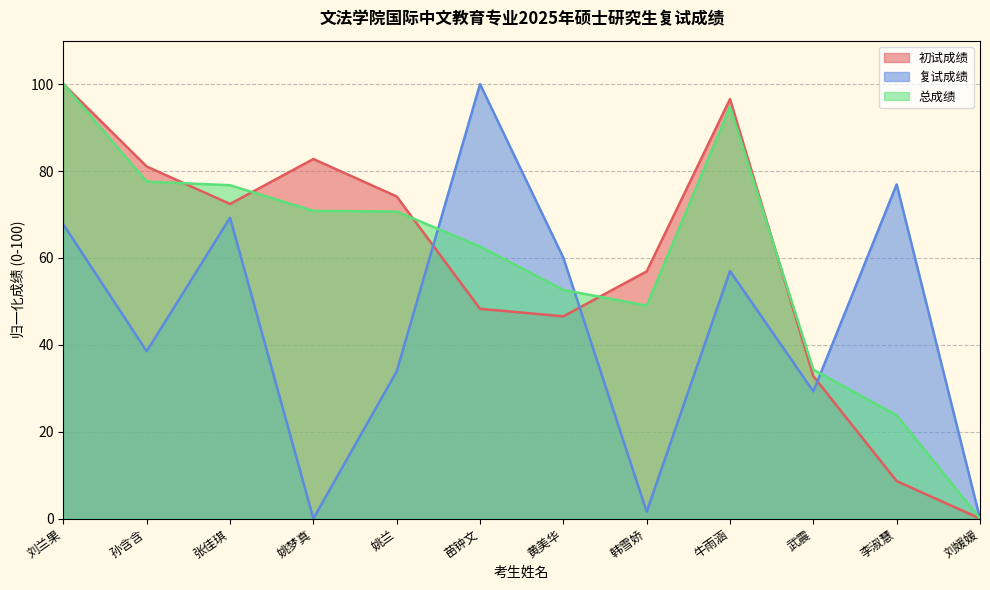

Reading left to right, list all the values displayed in this chart.

初试成绩: 100.0	81.0	72.4	82.8	74.1	48.3	46.6	56.9	96.6	32.8	8.6	0.0
复试成绩: 67.7	38.5	69.3	0.0	33.9	100.0	60.0	1.6	57.0	29.3	76.9	0.0
总成绩: 100.0	77.6	76.7	70.8	70.7	62.6	52.6	49.0	94.8	34.3	23.8	0.0